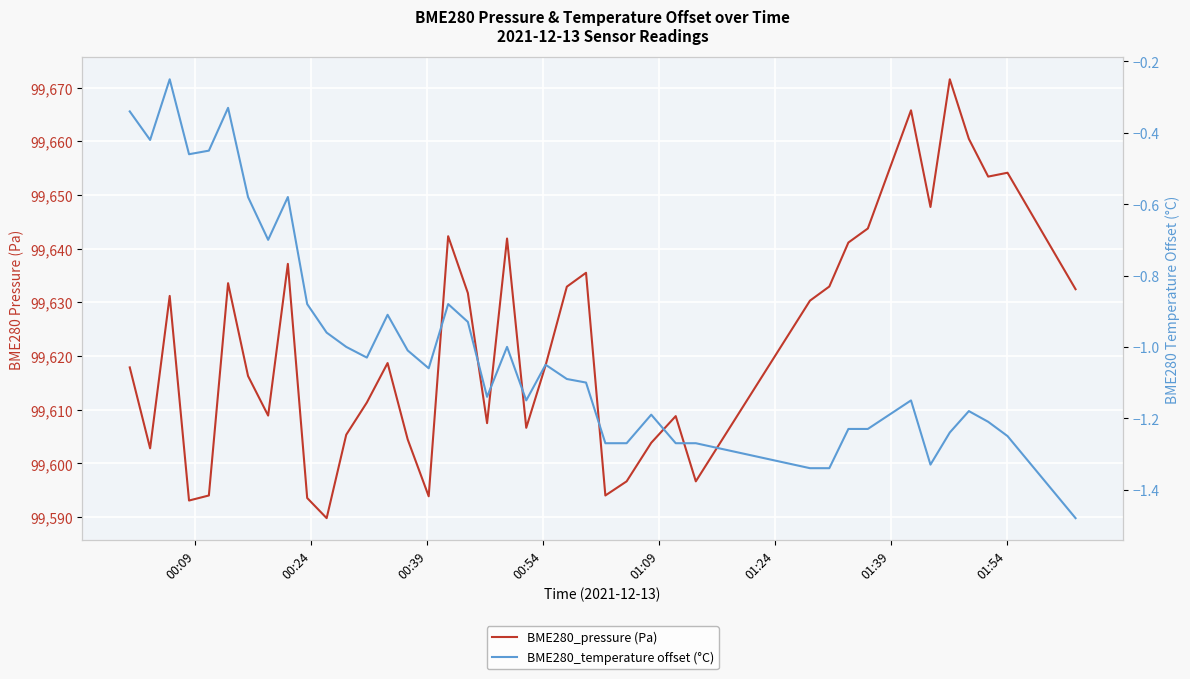

True or false: BME280_pressure (Pa) and BME280_temperature offset (°C) cross at least once.

False